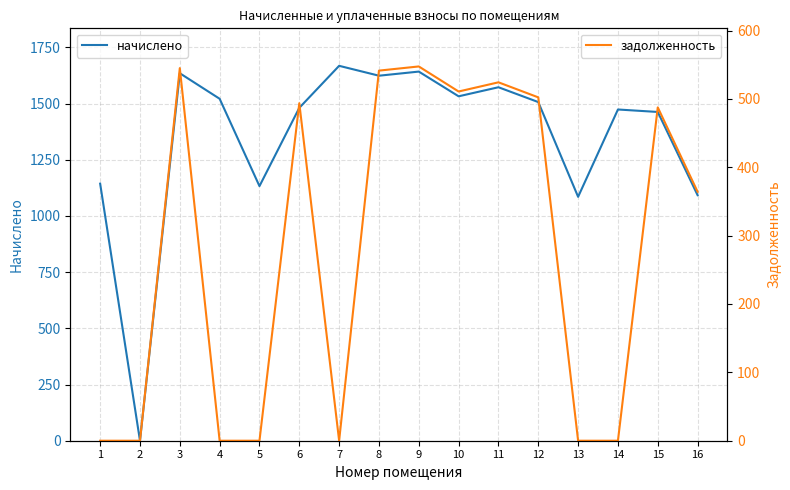

What are all the series names shown in the legend?

начислено, задолженность